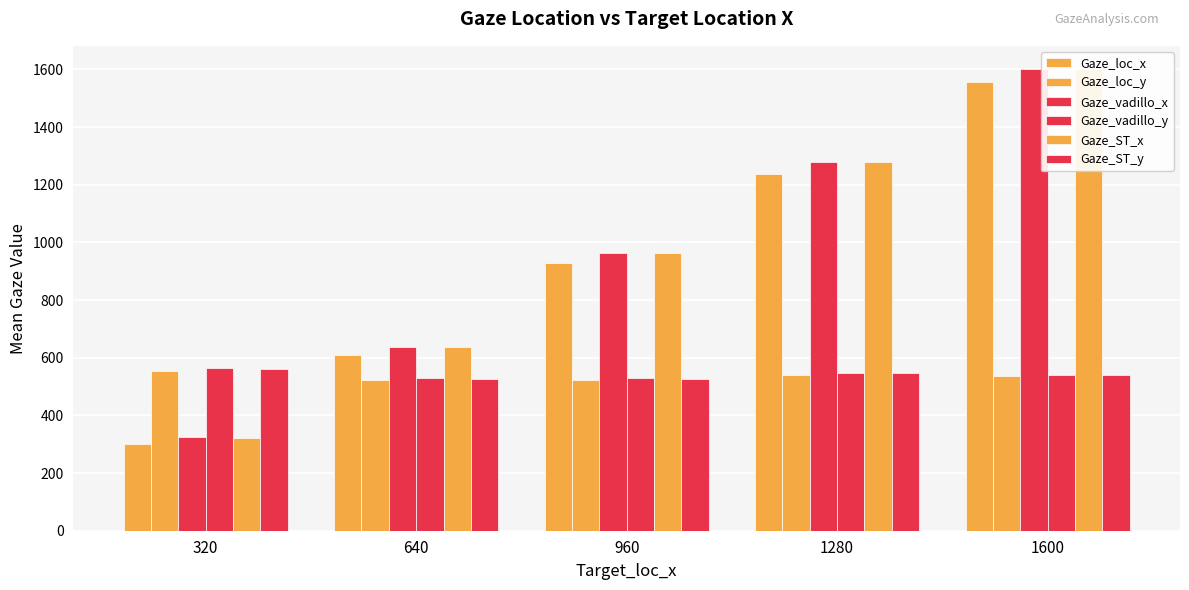

Reading left to right, what are all the values shown in this chart?

Gaze_loc_x: 320=301.0	640=608.0	960=928.5	1280=1237.0	1600=1555.0
Gaze_loc_y: 320=554.5	640=521.0	960=523.5	1280=541.0	1600=537.0
Gaze_vadillo_x: 320=323.5	640=635.5	960=962.4	1280=1277.4	1600=1601.5
Gaze_vadillo_y: 320=563.9	640=528.5	960=529.7	1280=546.2	1600=540.9
Gaze_ST_x: 320=322.9	640=635.9	960=962.7	1280=1277.2	1600=1601.3
Gaze_ST_y: 320=559.8	640=525.1	960=527.7	1280=545.8	1600=541.7